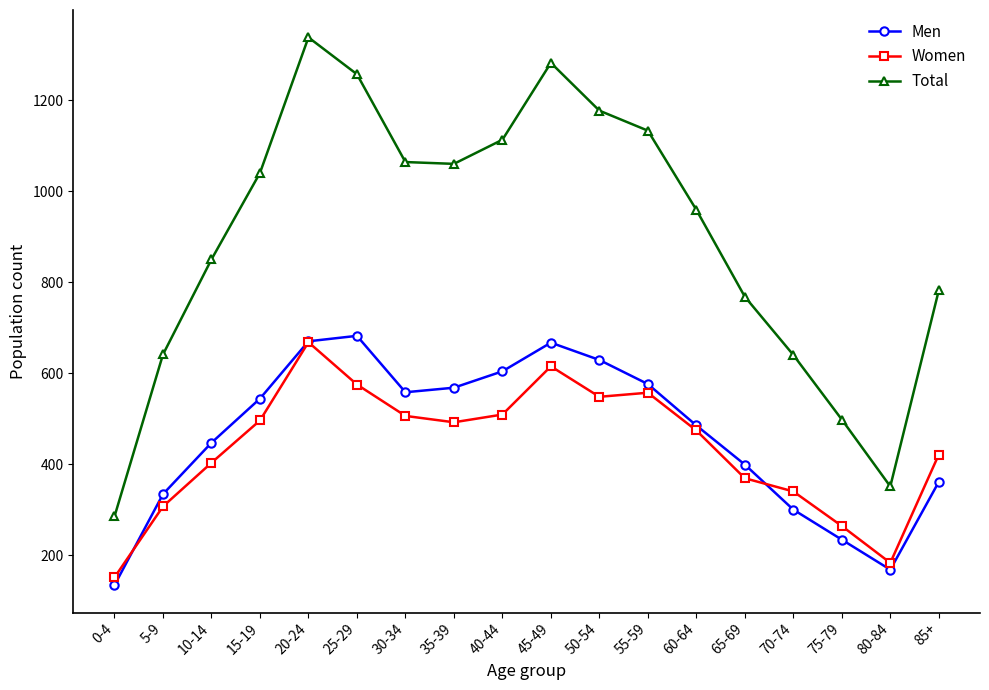

What is the label of the 14th point from the left?

65-69